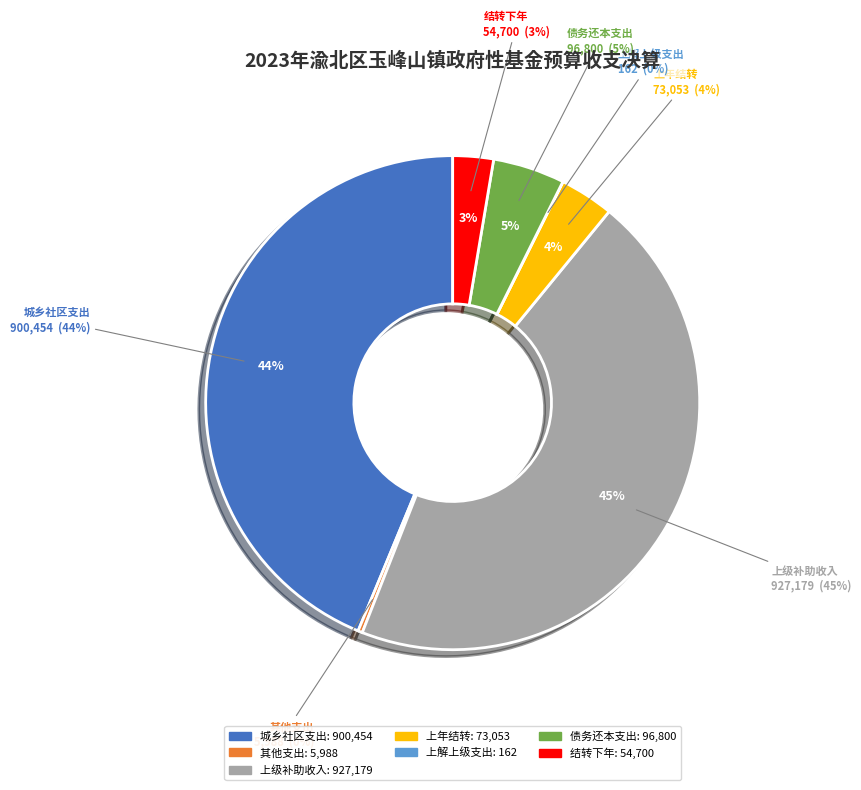

Is 城乡社区支出 the majority of the pie?

No